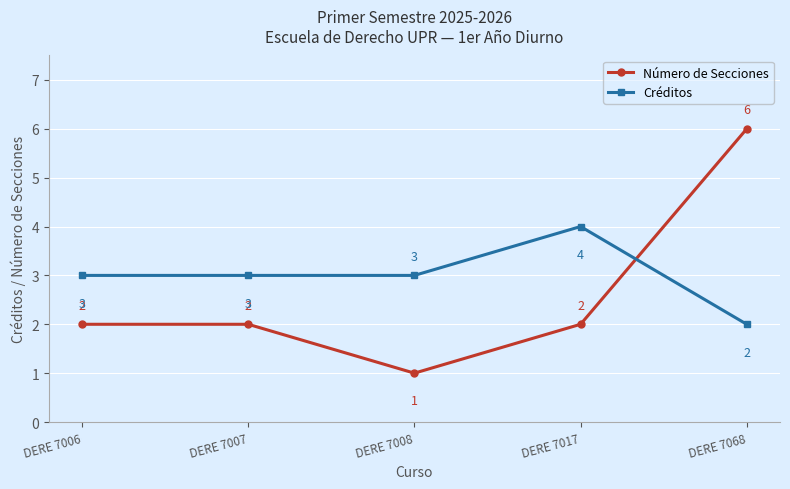

How many Créditos values are between 3 and 4?

4